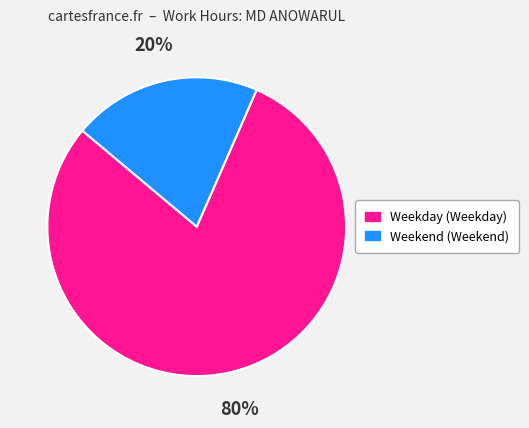

How many segments does this pie chart have?

2